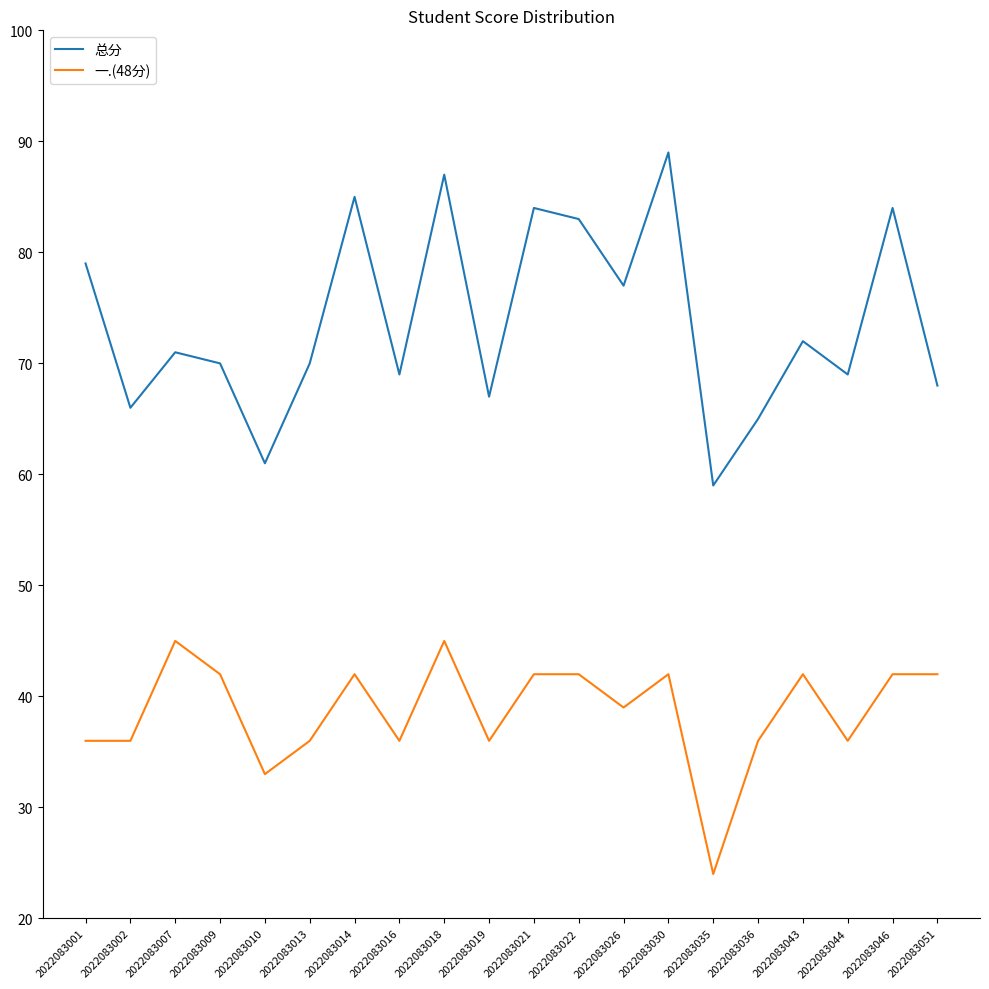

Is the value of 一.(48分) at 2022083014 greater than the value of 总分 at 2022083036?

No